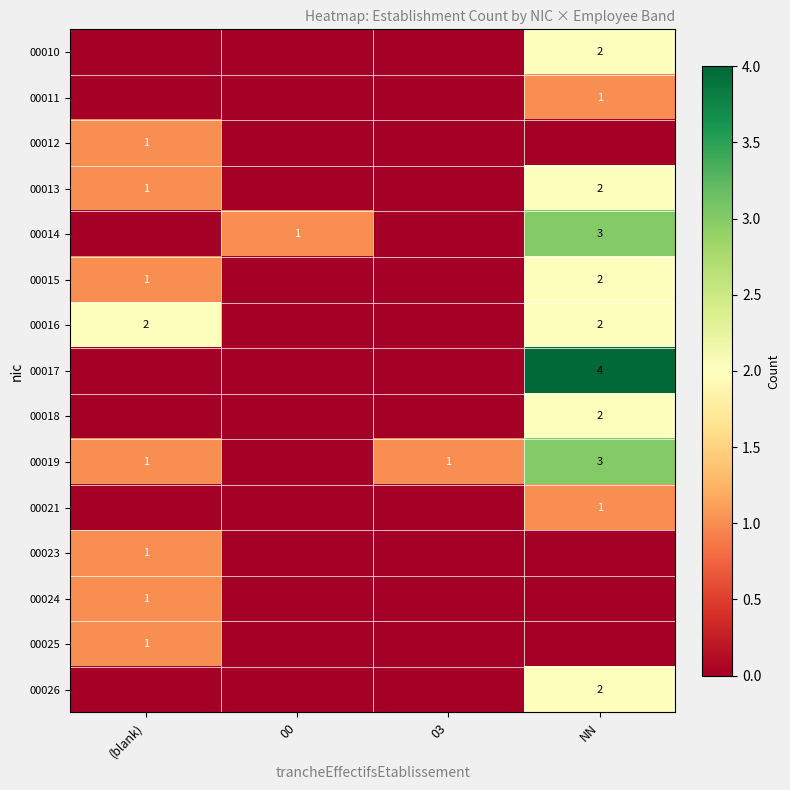

True or false: 00021 has a value of 1 at NN.

True